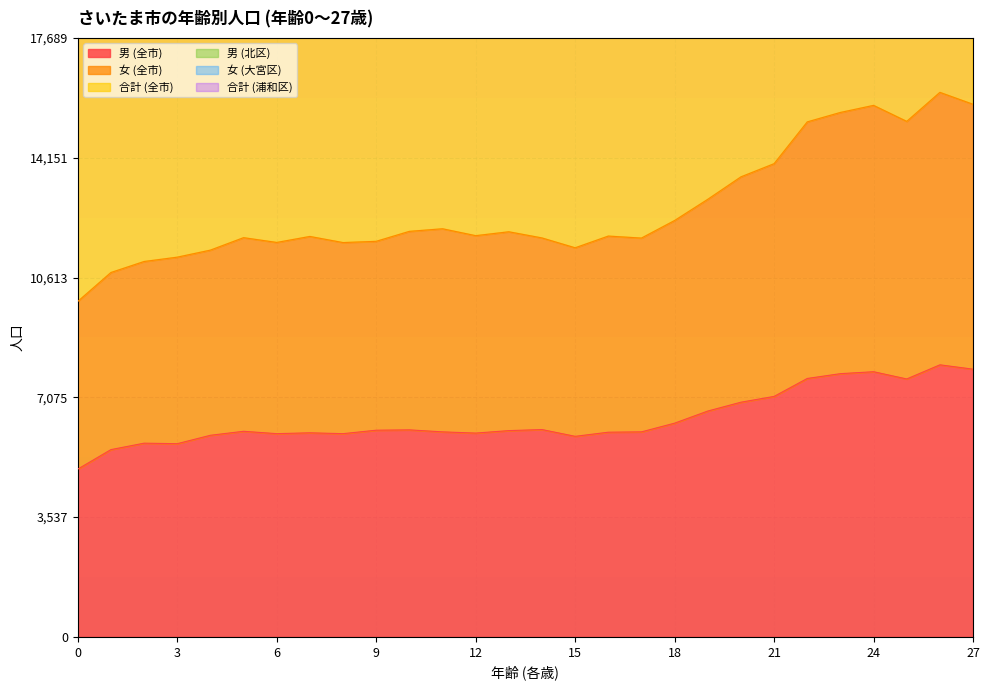

What is the highest value of the 男 (全市) series?

8035